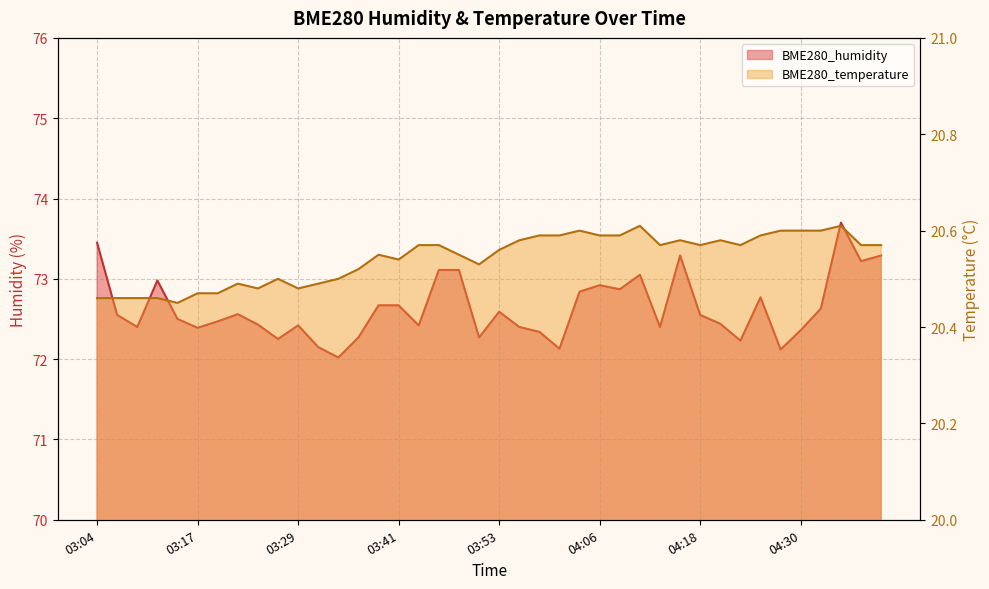

What is the difference between the maximum and minimum values in the BME280_humidity series?

1.7